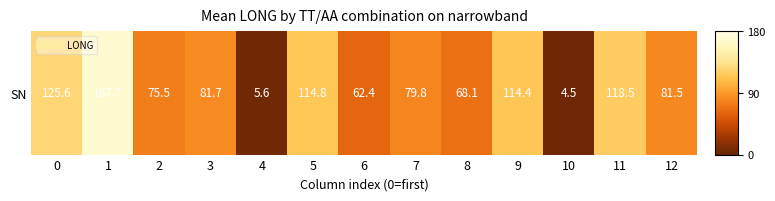

What is the sum of all values?

1100.1